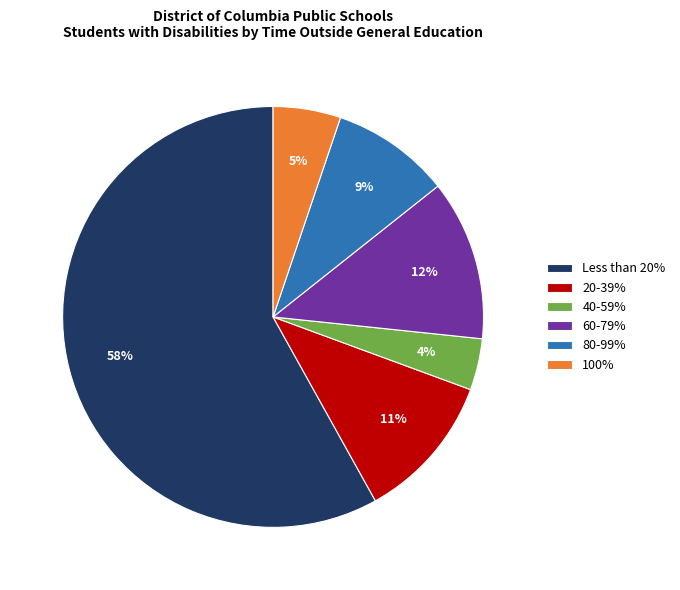

Do 100% and Less than 20% together represent more than half of the pie?

Yes